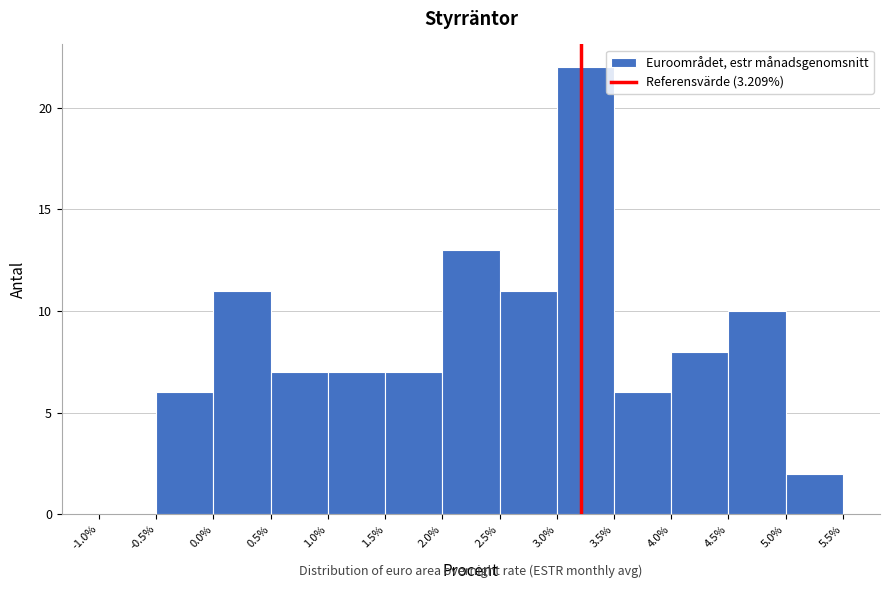

Reading left to right, transcribe this chart: for each bar, give the range it covers on the x-axis and its height. The values are not printed on the chart, so give them approximately, as read against the axis.

-1.0% to -0.5%: 0
-0.5% to 0.0%: 6
0.0% to 0.5%: 11
0.5% to 1.0%: 7
1.0% to 1.5%: 7
1.5% to 2.0%: 7
2.0% to 2.5%: 13
2.5% to 3.0%: 11
3.0% to 3.5%: 22
3.5% to 4.0%: 6
4.0% to 4.5%: 8
4.5% to 5.0%: 10
5.0% to 5.5%: 2